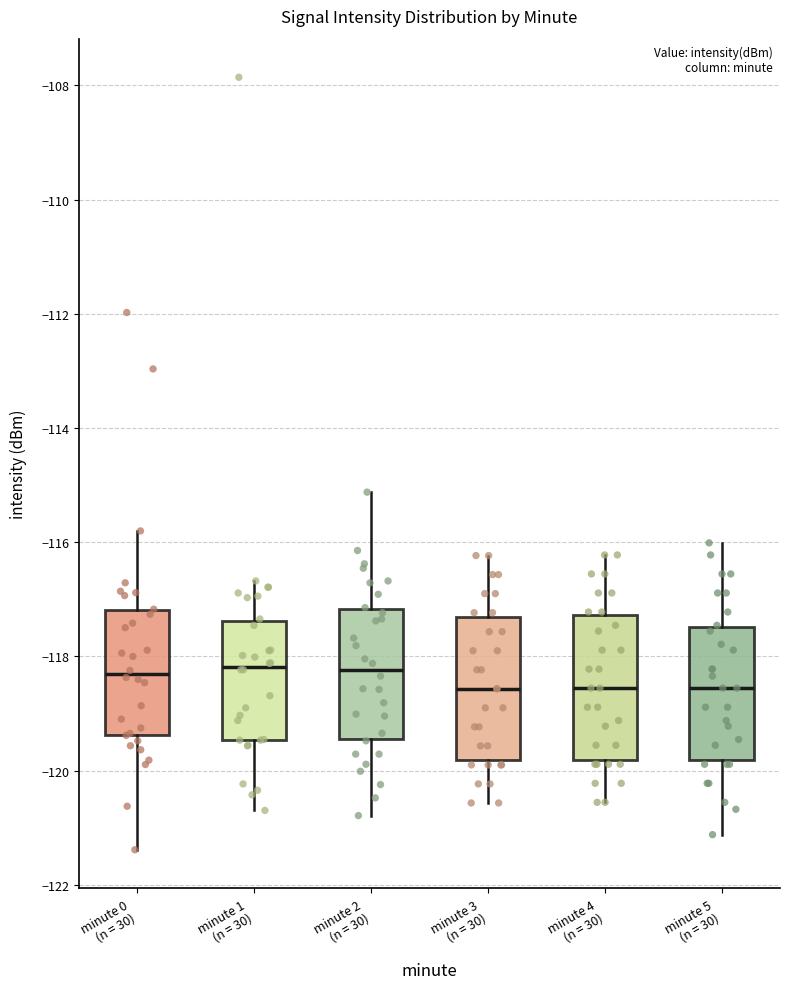

Where does the upper whisker of the box for minute 2 (n = 30) end on the y-axis? The values are not printed on the chart, so give them approximately, as read against the axis.

-115.2